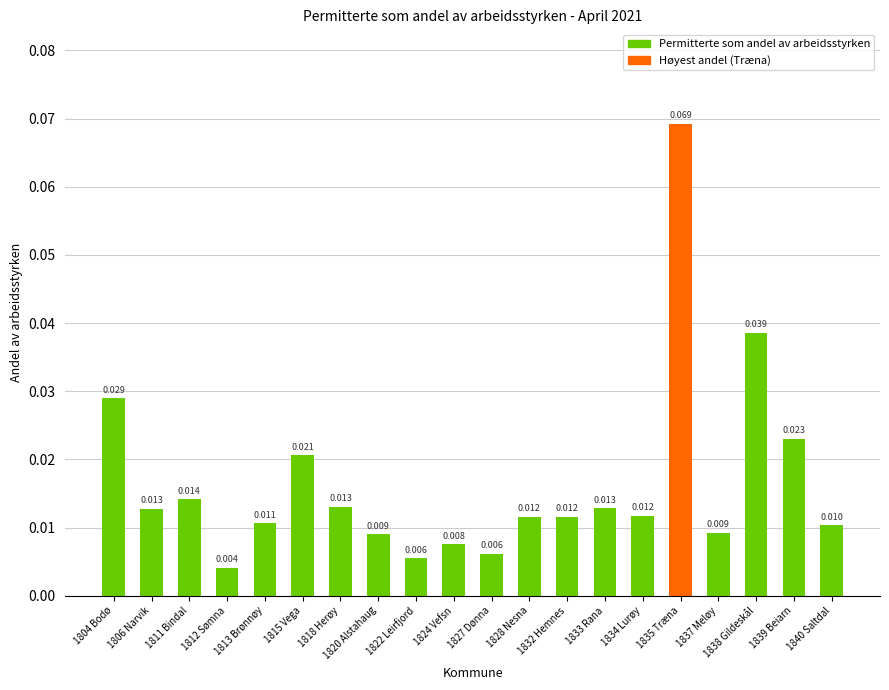

How many categories are shown in the chart?

20